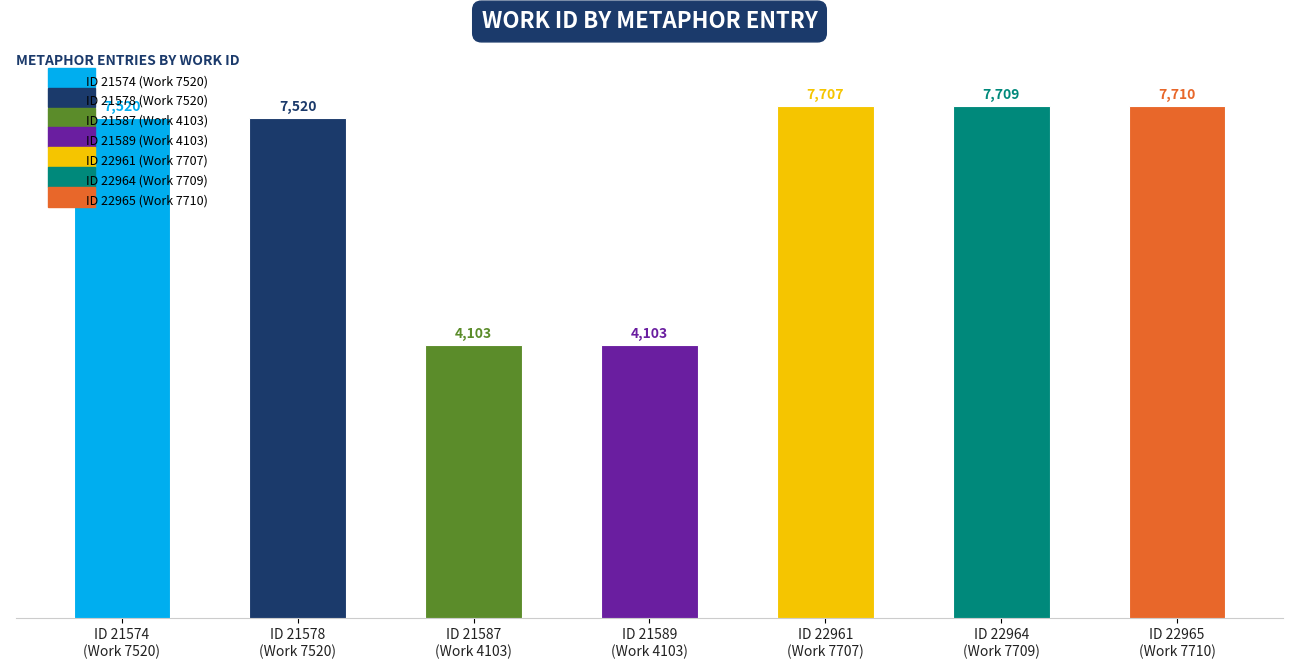

Reading right to left, list all the values displayed in this chart.

ID 22965
(Work 7710)=7710	ID 22964
(Work 7709)=7709	ID 22961
(Work 7707)=7707	ID 21589
(Work 4103)=4103	ID 21587
(Work 4103)=4103	ID 21578
(Work 7520)=7520	ID 21574
(Work 7520)=7520